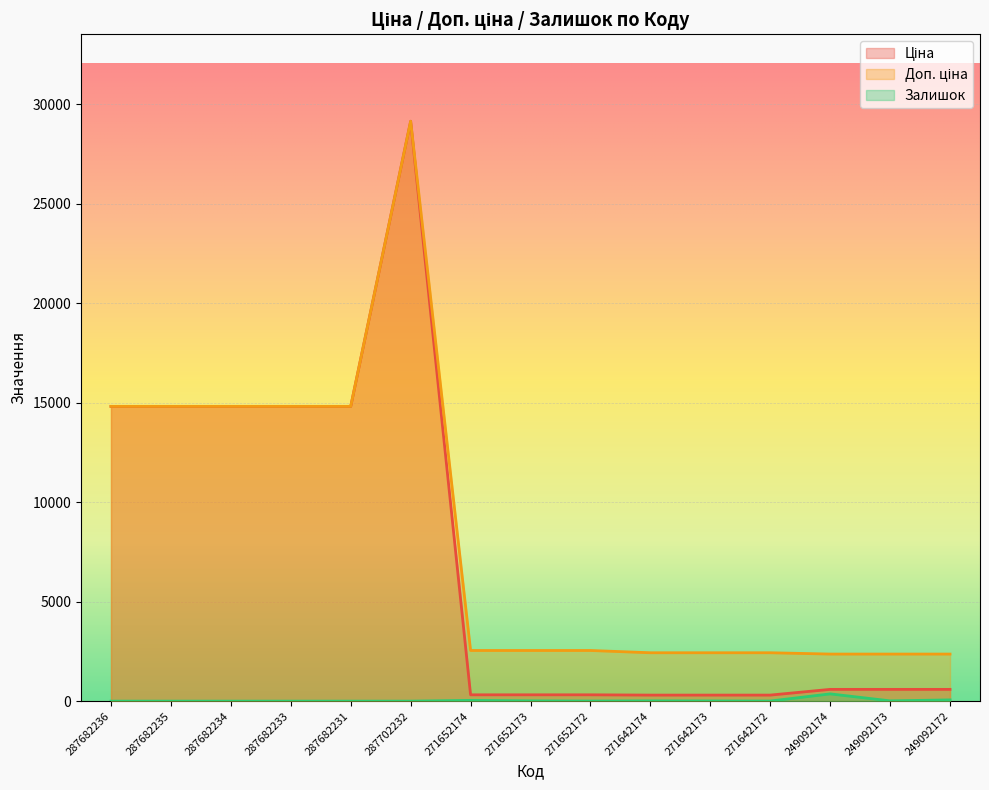

Is the value of Ціна at 249092172 greater than the value of Залишок at 287682235?

Yes